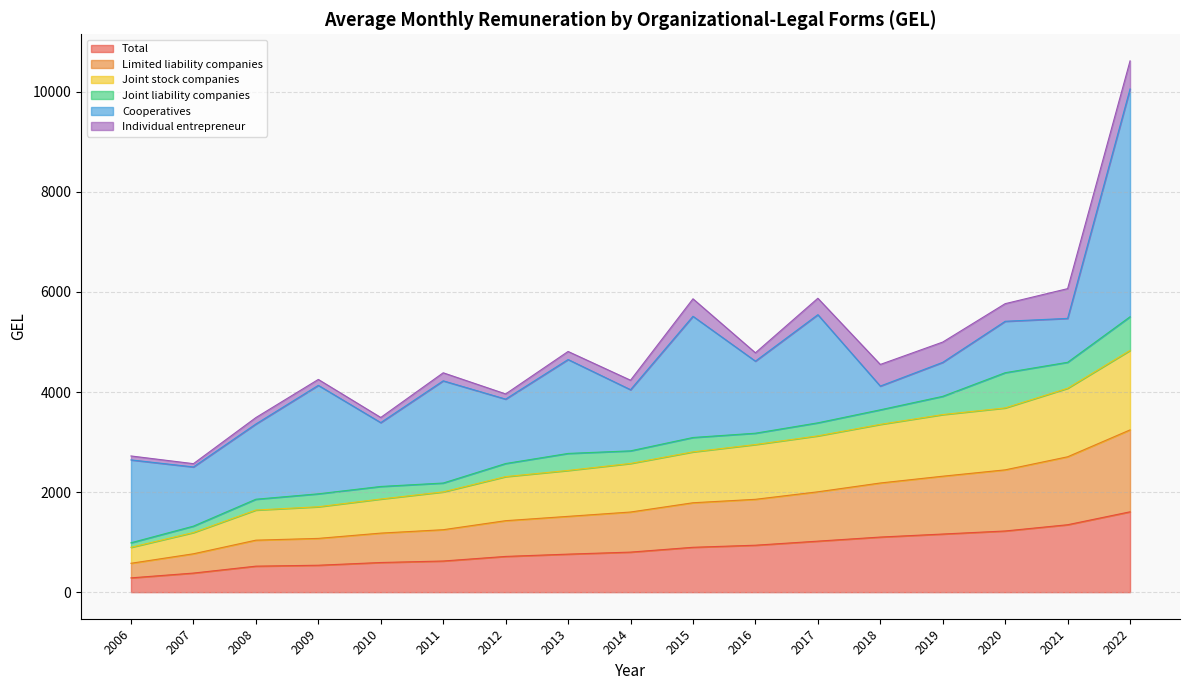

Rank the categories by Total value from lowest to highest.

2006, 2007, 2008, 2009, 2010, 2011, 2012, 2013, 2014, 2015, 2016, 2017, 2018, 2019, 2020, 2021, 2022